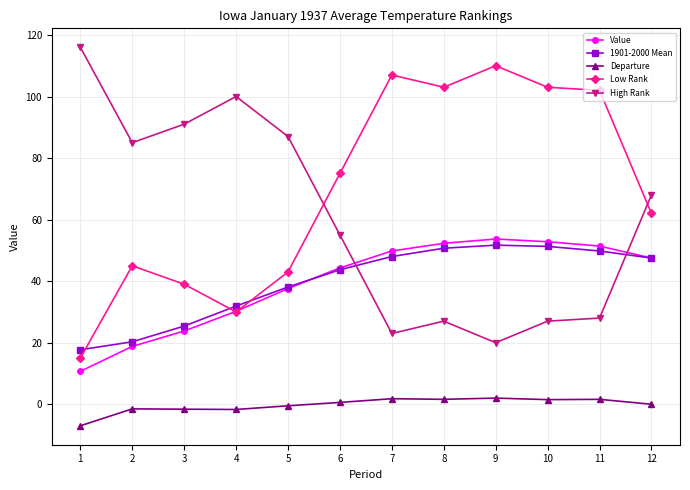

Which series has the largest total across all categories?

Low Rank